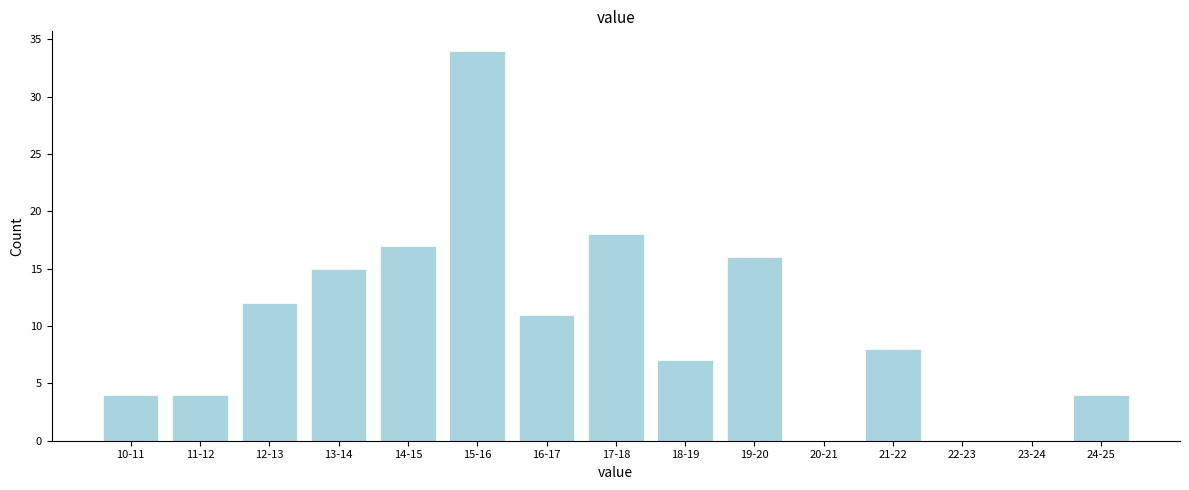

Reading left to right, transcribe all the data shown in this chart.

10-11=4	11-12=4	12-13=12	13-14=15	14-15=17	15-16=34	16-17=11	17-18=18	18-19=7	19-20=16	20-21=0	21-22=8	22-23=0	23-24=0	24-25=4